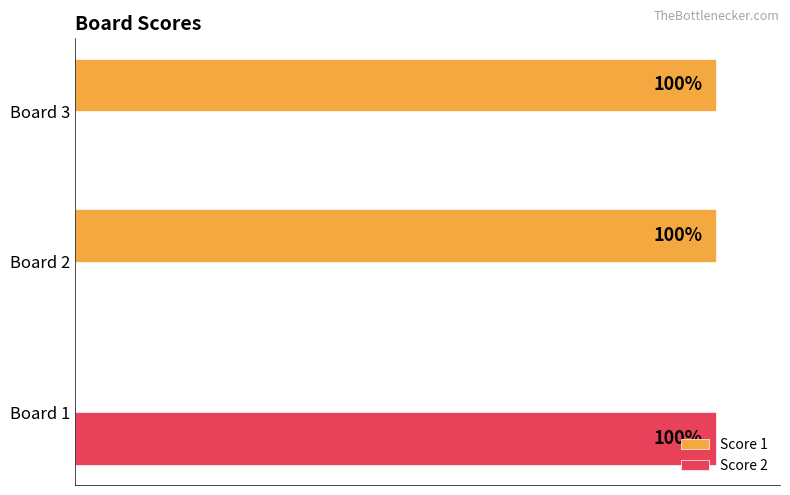

What are all the series names shown in the legend?

Score 1, Score 2